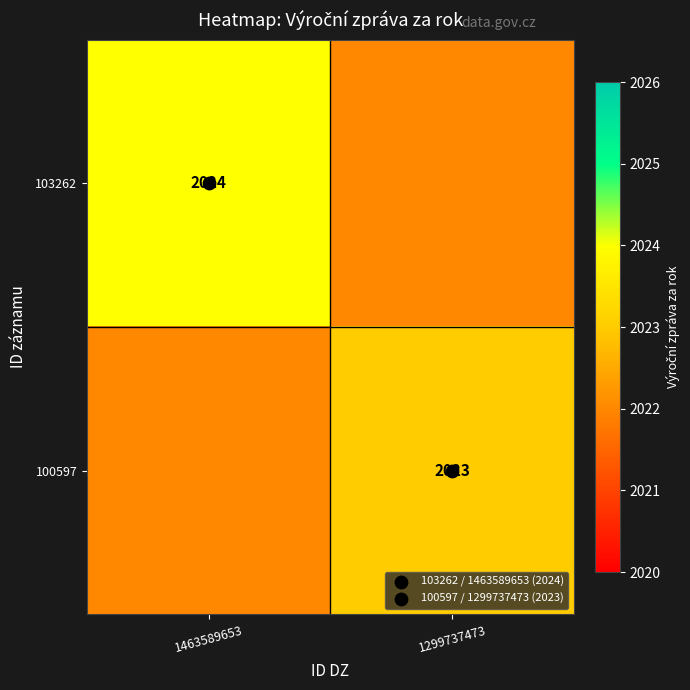

Rank the series at 1463589653 from lowest to highest value.

100597, 103262